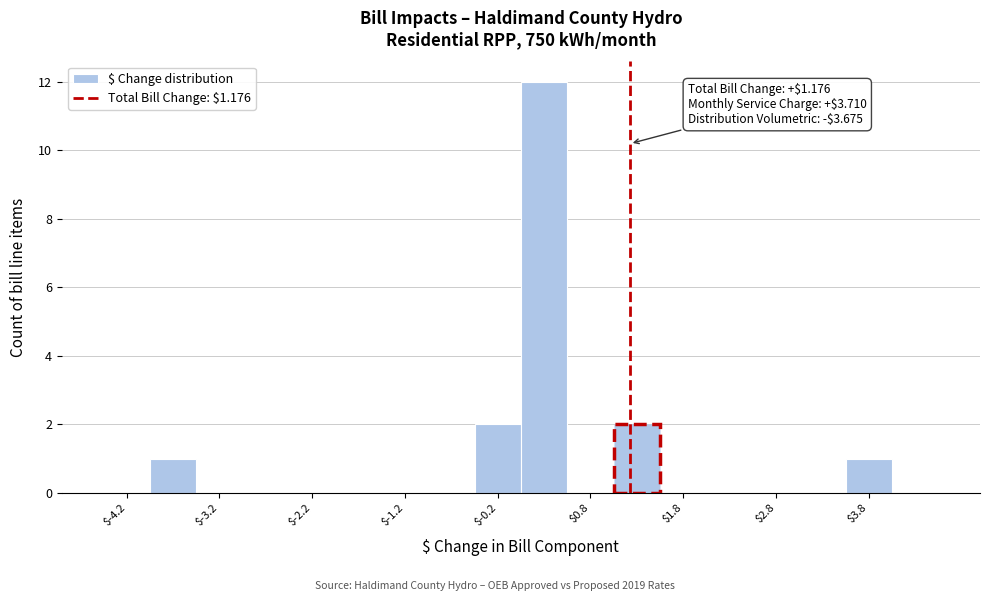

Over which range of the x-axis is the bar tallest?

0.0 to 0.5